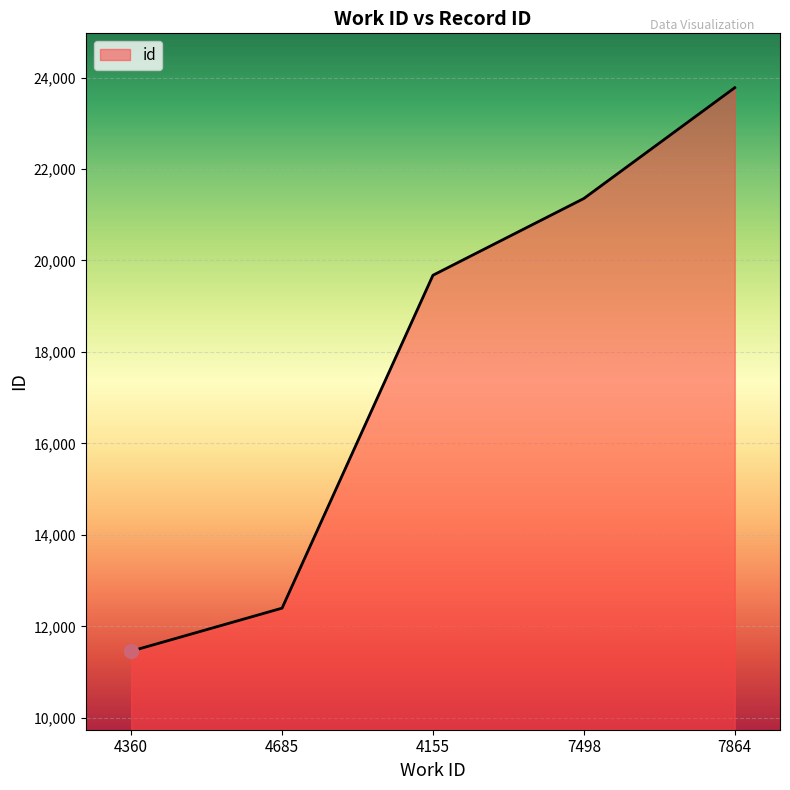

Reading right to left, extract all data points from this chart.

7864=23778	7498=21355	4155=19677	4685=12397	4360=11457